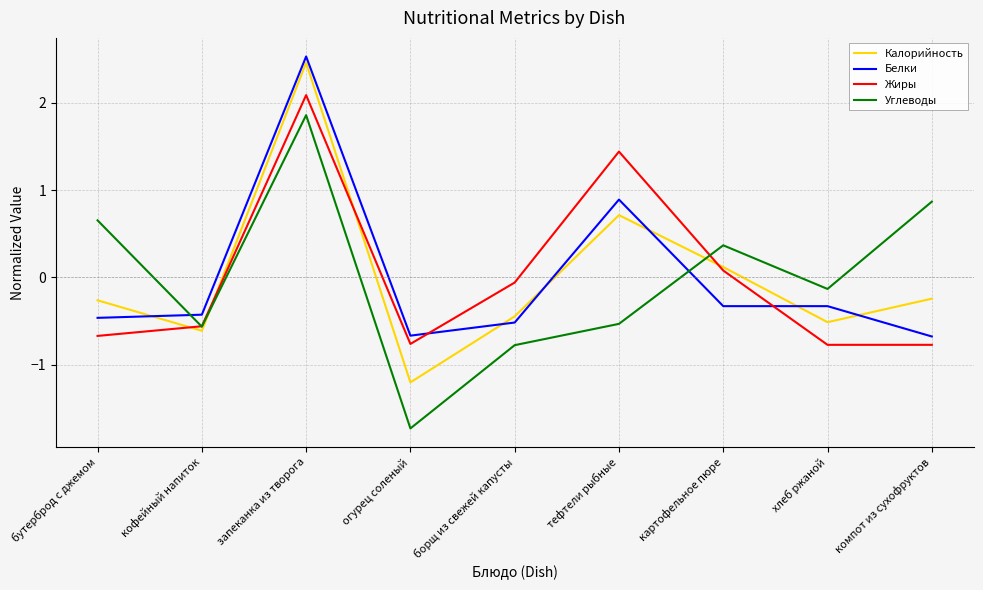

What are all the series names shown in the legend?

Калорийность, Белки, Жиры, Углеводы